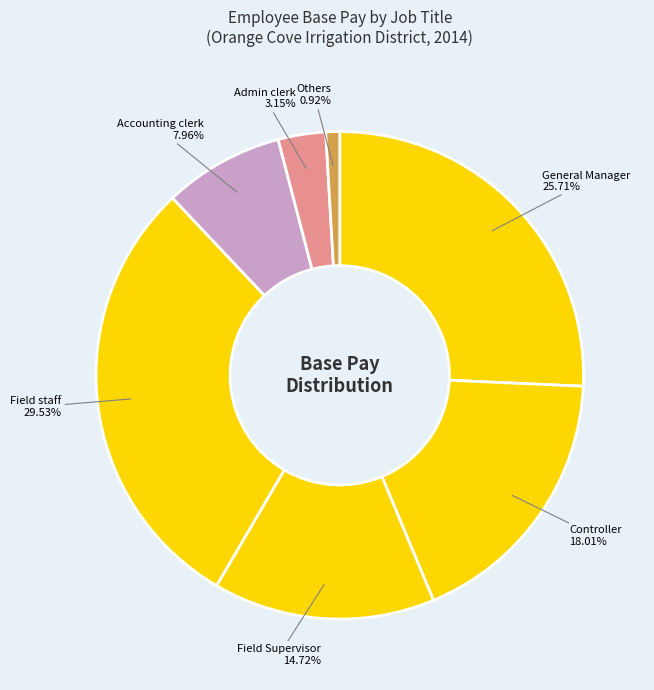

To the nearest percent, what is the average slice percentage?

14%